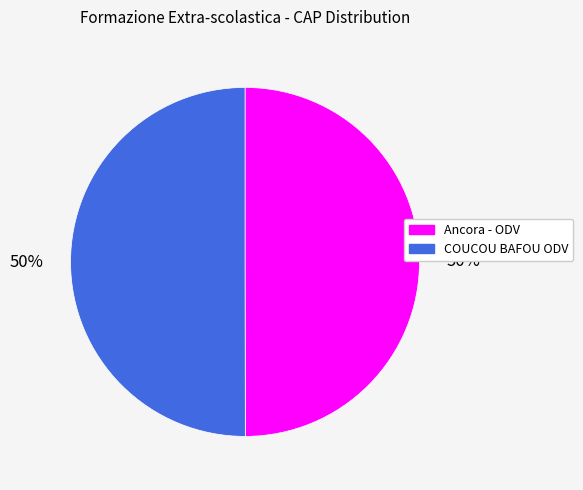

Do COUCOU BAFOU ODV and Ancora - ODV together represent more than half of the pie?

Yes